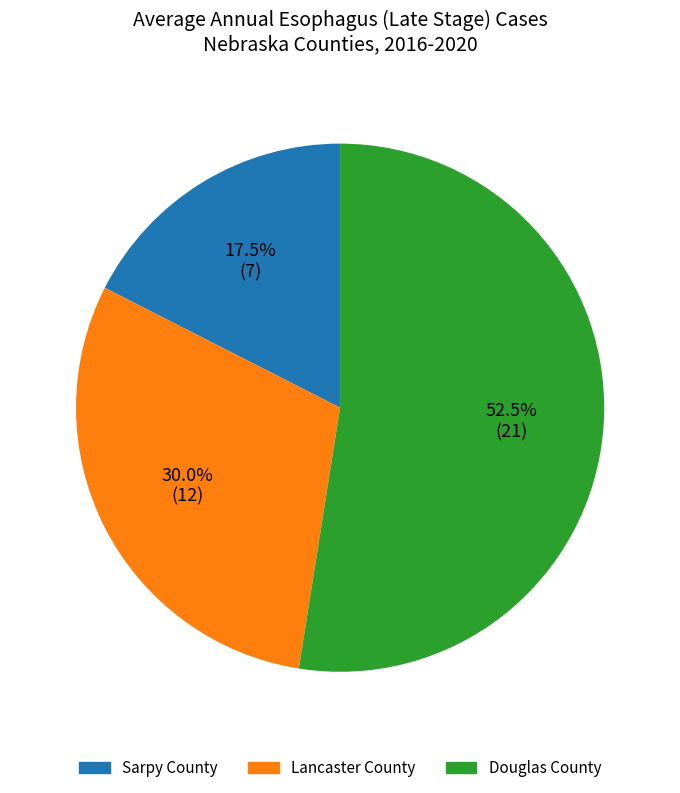

How many segments does this pie chart have?

3